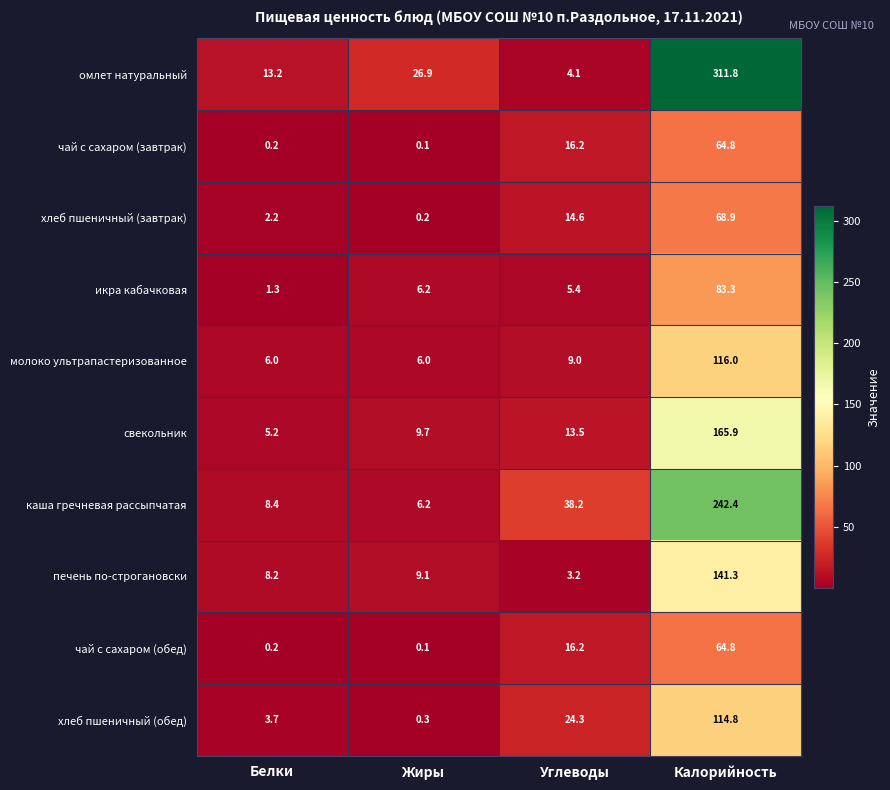

What is the approximate value of печень по-строгановски at Углеводы?

3.2